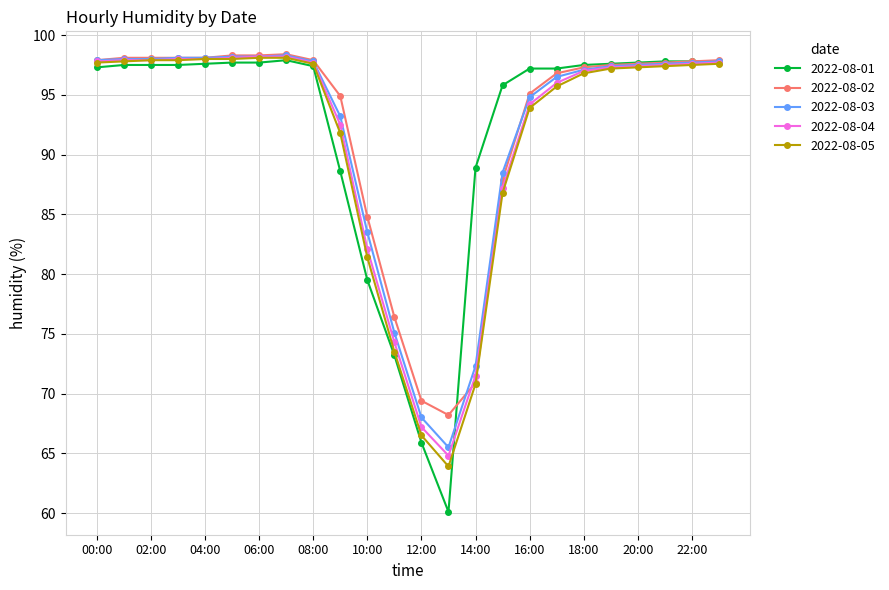

What is the smallest value displayed?

60.1